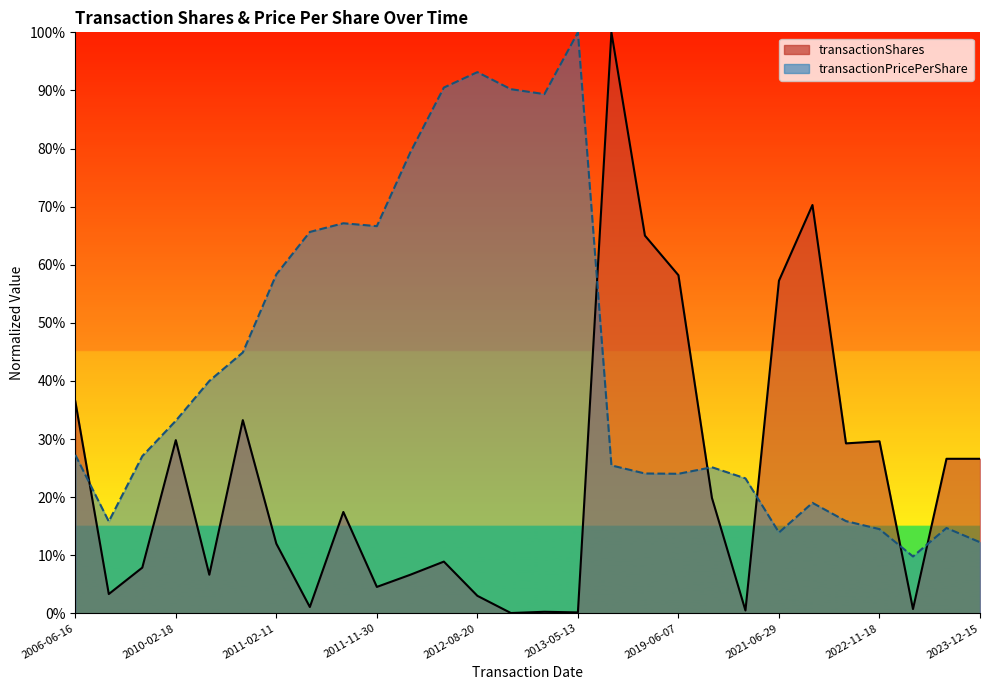

Where is the first local minimum for transactionPricePerShare?

2006-11-13